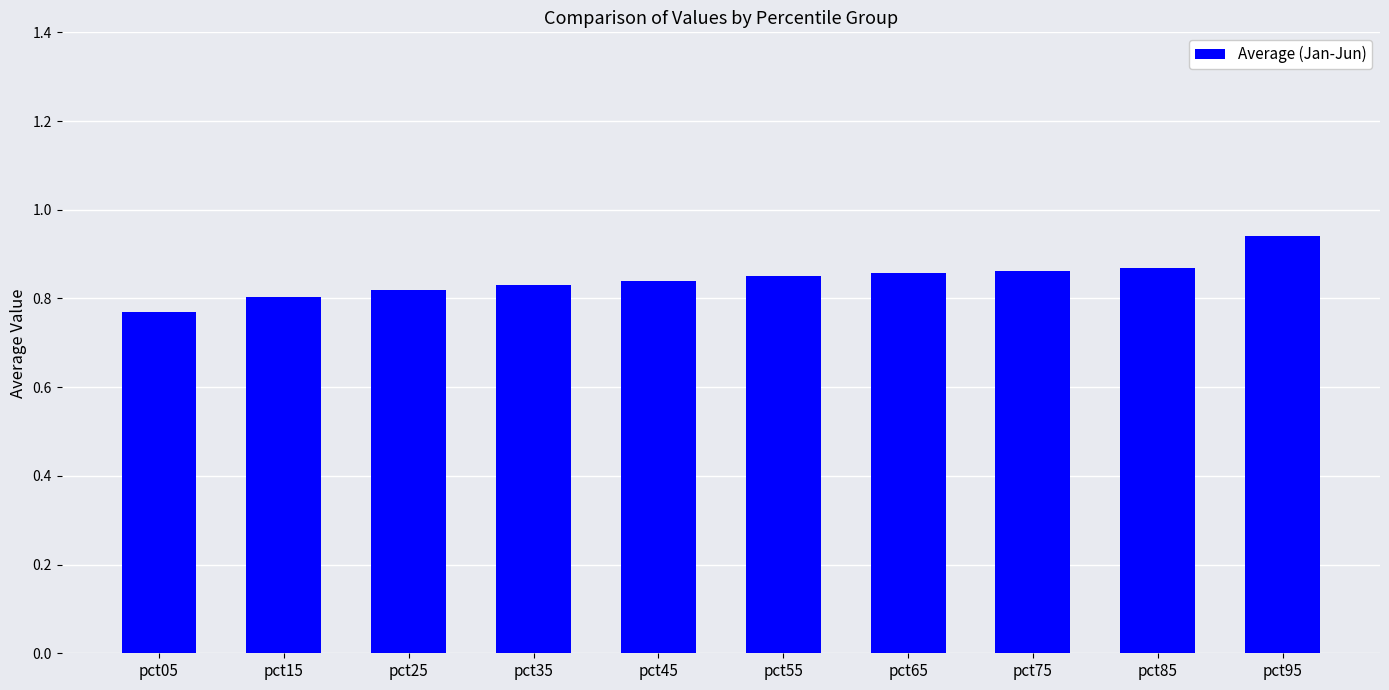

The chart shows a value of 0.2 at pct05. True or false?

False